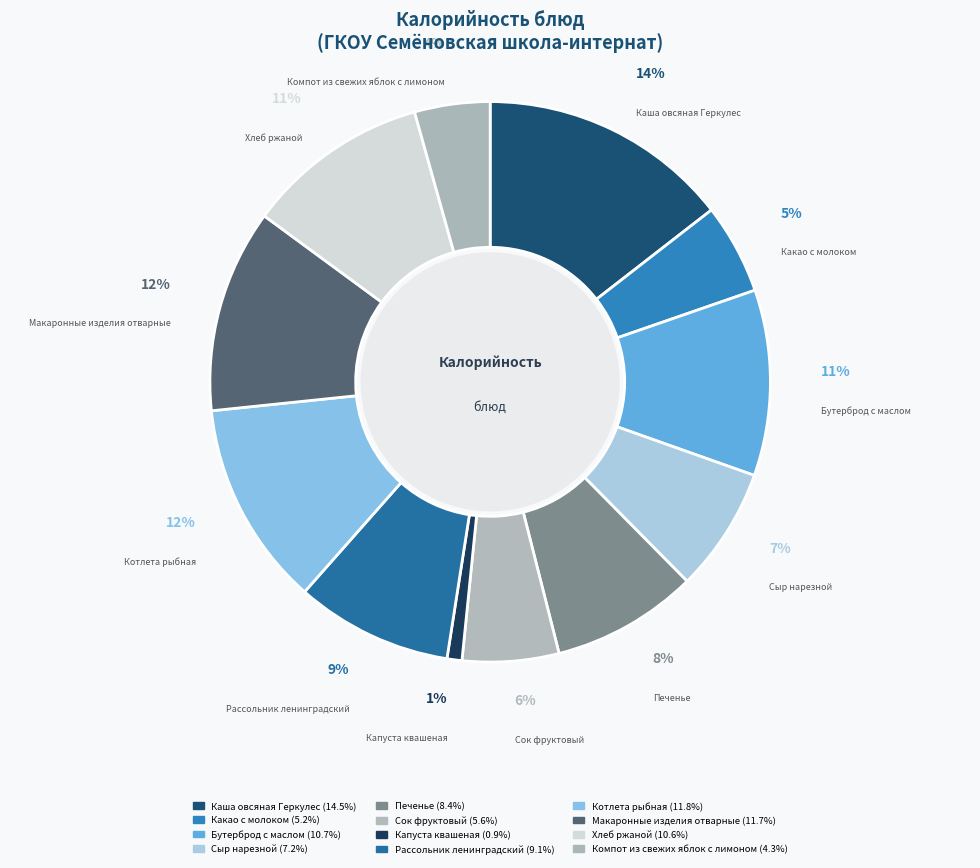

Count the number of slices in the pie.

12